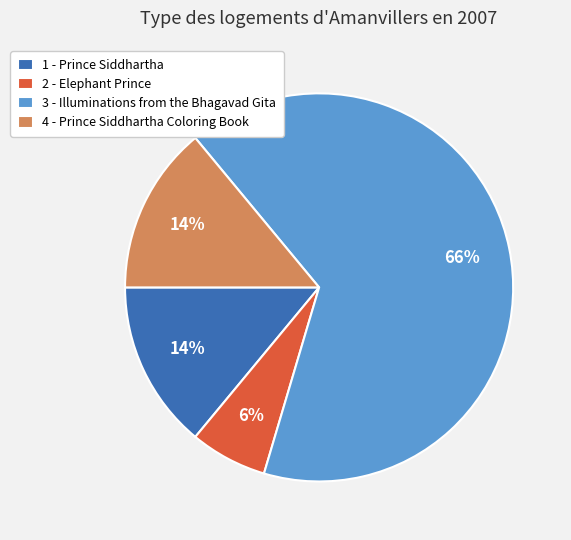

Is it true that 2 - Elephant Prince is 1% of the pie?

False